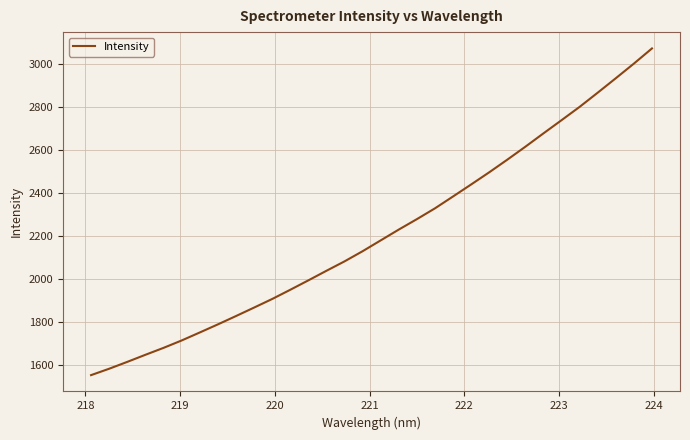

What is the difference between the maximum and minimum values?

1519.3